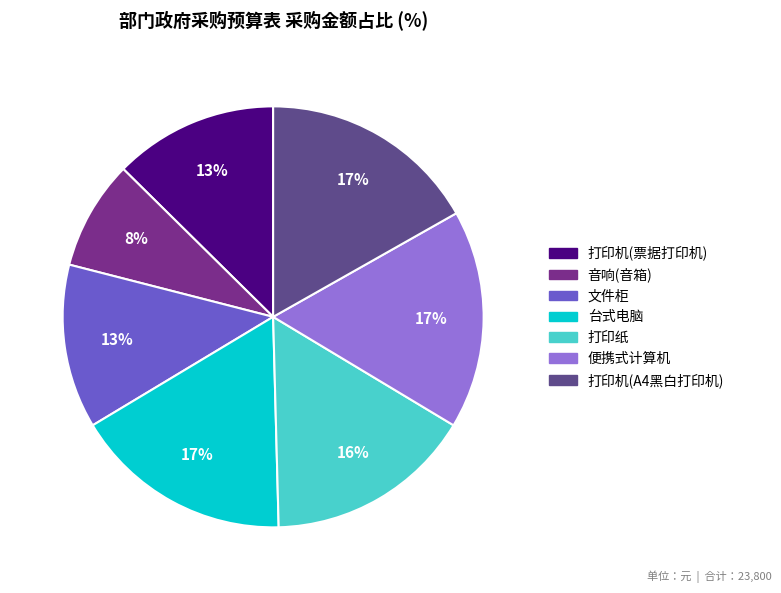

Does 打印机(A4黑白打印机) represent more than half of the total?

No